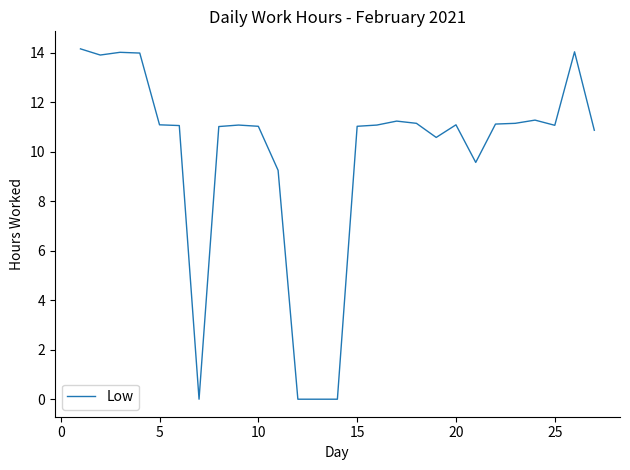

What is the maximum value shown in the chart?

14.2